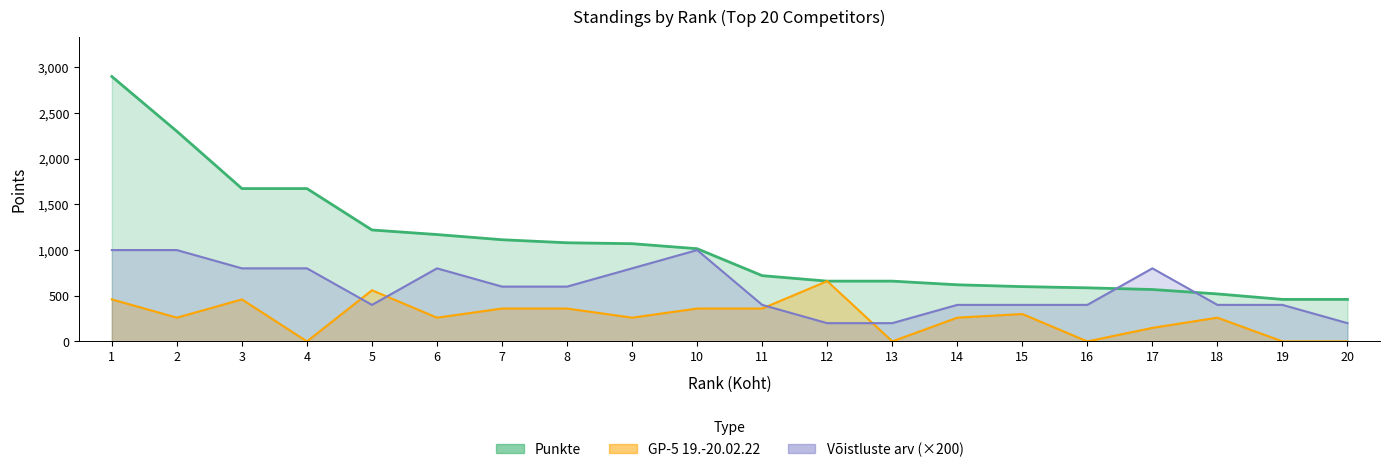

How many distinct data groups are displayed?

3